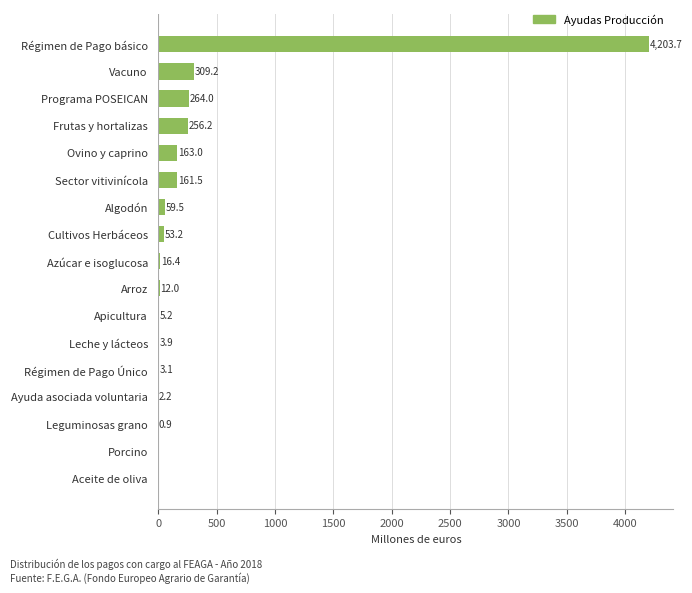

Reading bottom to top, extract all data points from this chart.

Aceite de oliva=0.0	Porcino=0.0	Leguminosas grano=0.9	Ayuda asociada voluntaria=2.2	Régimen de Pago Único=3.1	Leche y lácteos=3.9	Apicultura=5.2	Arroz=12.0	Azúcar e isoglucosa=16.4	Cultivos Herbáceos=53.2	Algodón=59.5	Sector vitivinícola=161.5	Ovino y caprino=163.0	Frutas y hortalizas=256.2	Programa POSEICAN=264.0	Vacuno=309.2	Régimen de Pago básico=4203.7